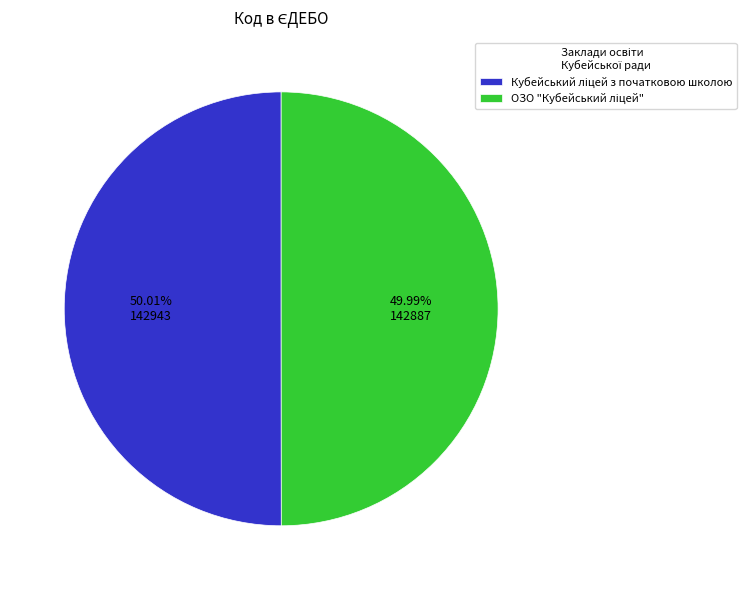

How many segments does this pie chart have?

2